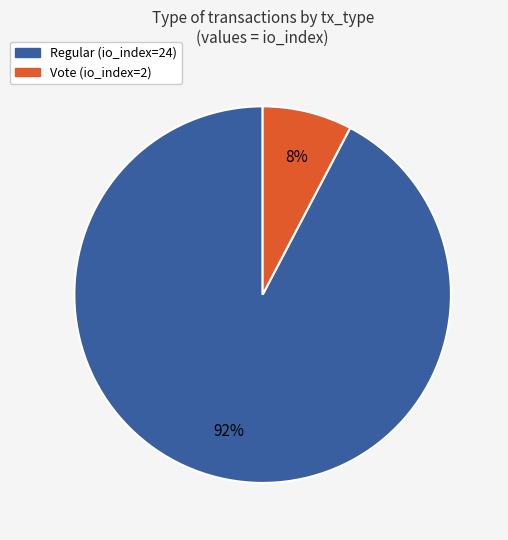

To the nearest percent, what is the combined percentage of Vote (io_index=2) and Regular (io_index=24)?

100%